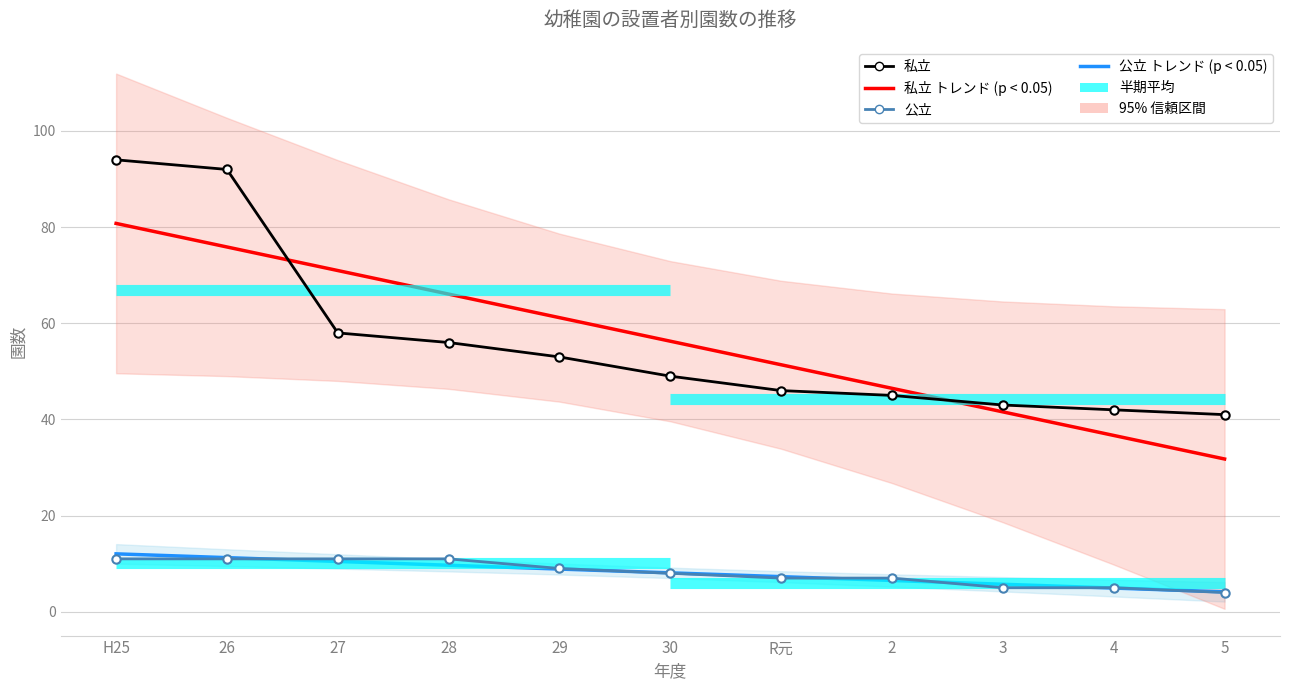

The value of 私立 at 4 is 42.0. True or false?

True